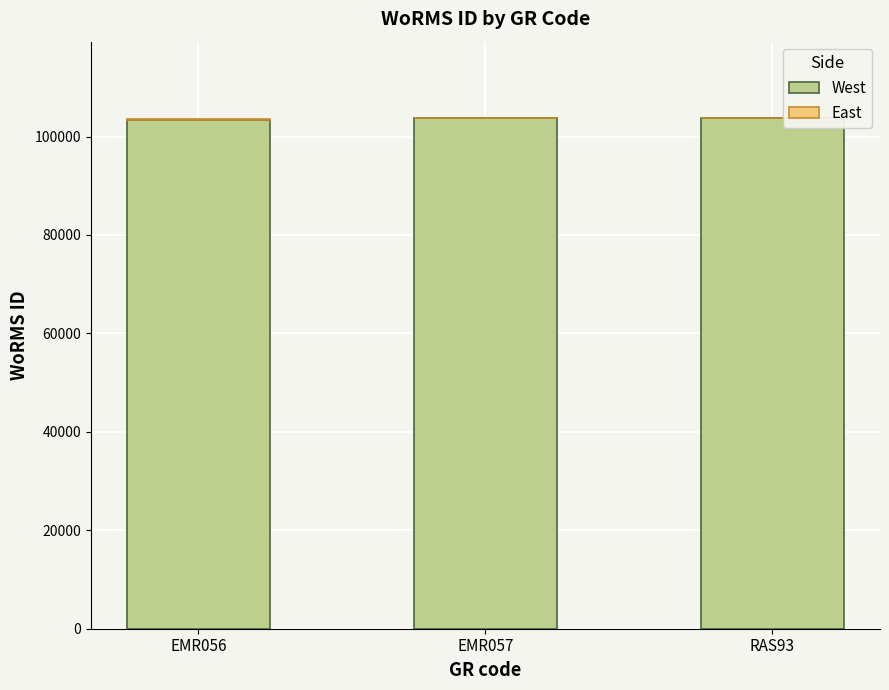

What is the sum of all West values?

310753